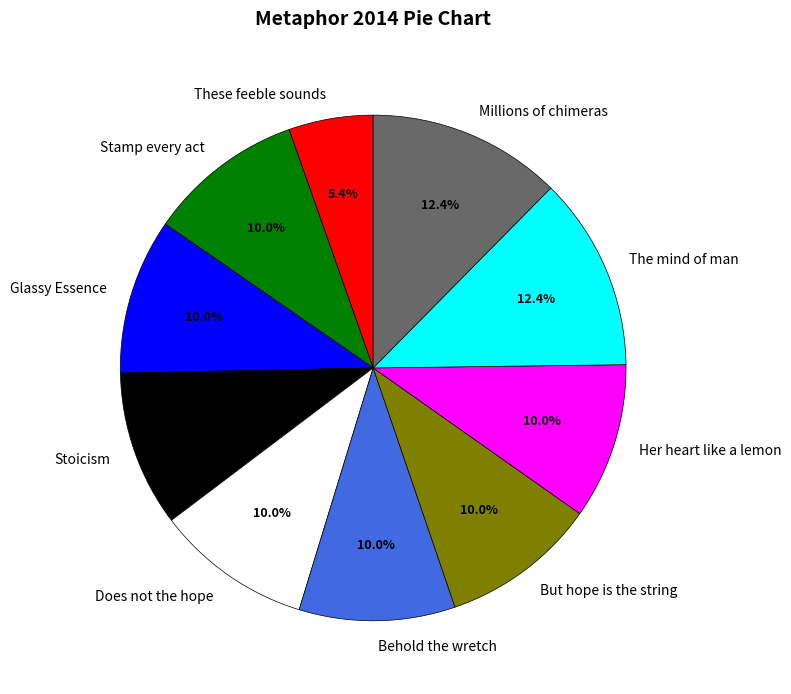

Count the number of slices in the pie.

10